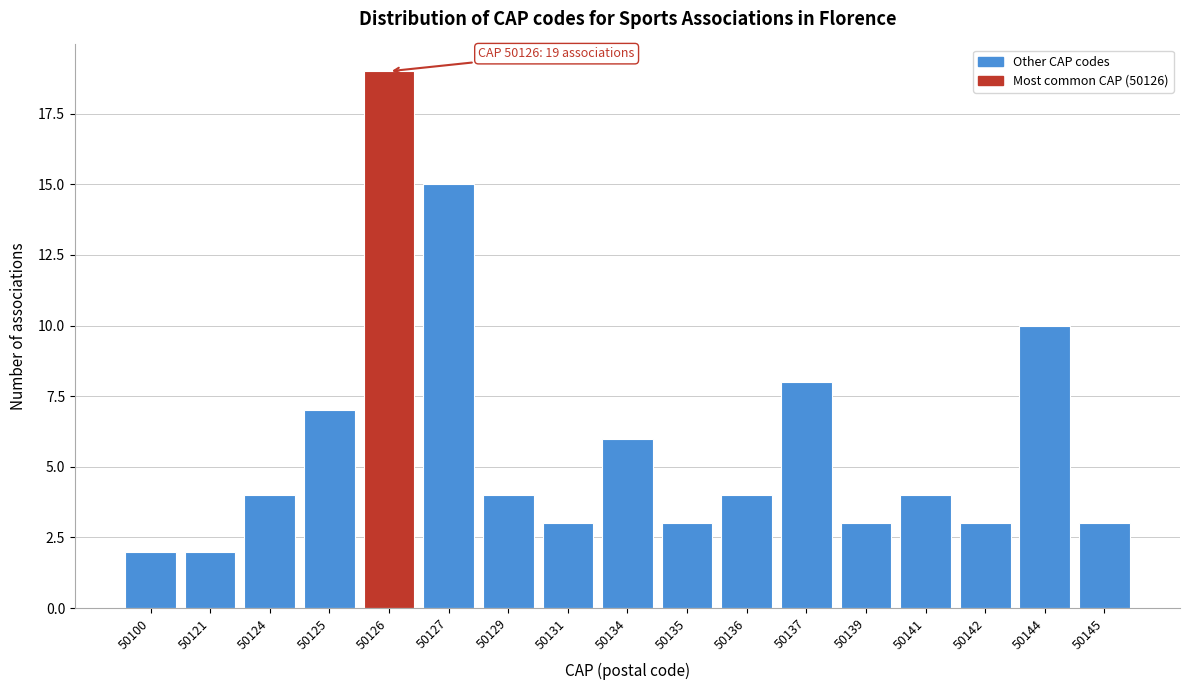

Reading left to right, transcribe all the data shown in this chart.

2	2	4	7	19	15	4	3	6	3	4	8	3	4	3	10	3